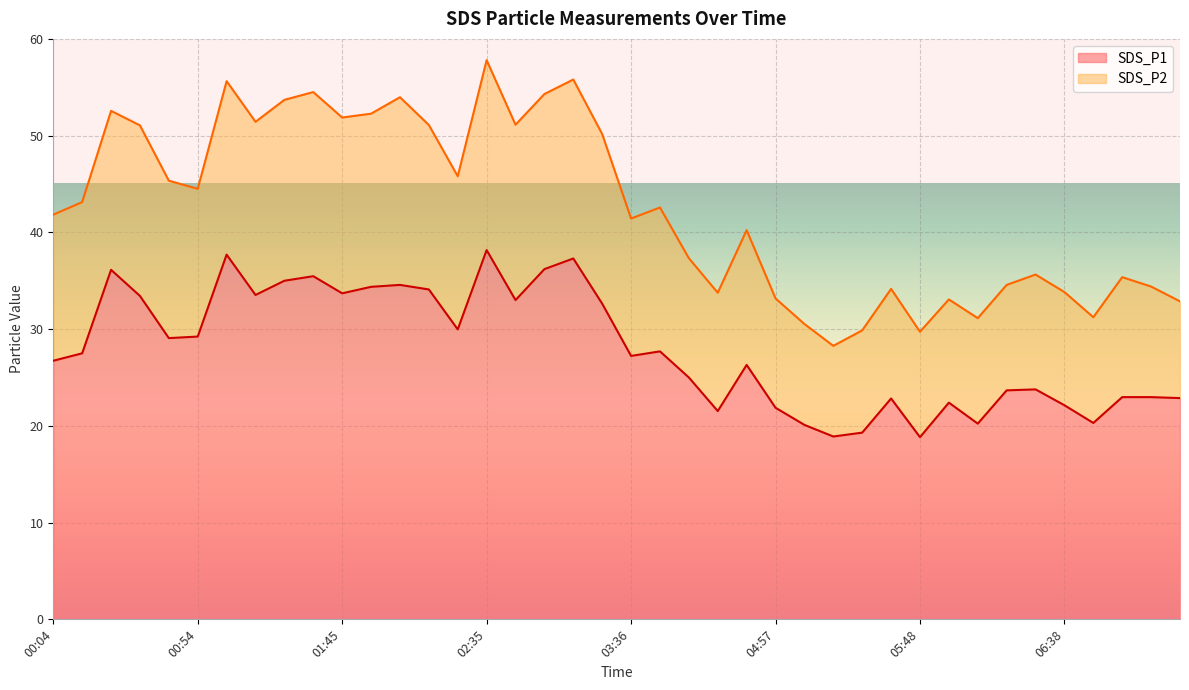

List the labels in order of SDS_P2 value, smallest first.

05:17, 05:48, 05:27, 05:07, 06:08, 06:48, 07:18, 05:58, 04:57, 04:37, 06:38, 05:37, 07:08, 06:18, 06:58, 06:28, 04:27, 04:47, 03:36, 00:04, 03:56, 00:14, 00:54, 00:44, 02:25, 03:16, 00:34, 02:15, 02:45, 01:15, 01:45, 01:55, 00:24, 01:25, 02:05, 02:55, 01:35, 01:05, 03:06, 02:35